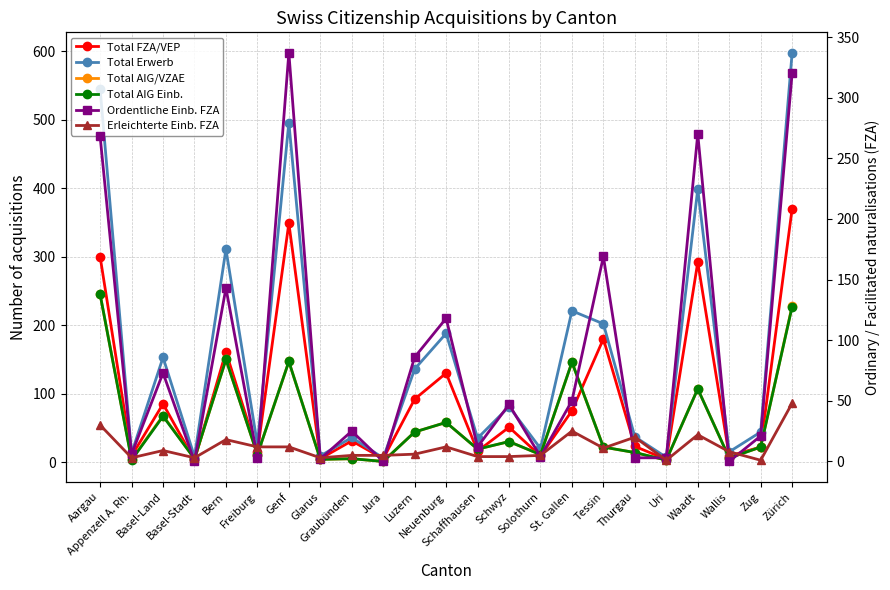

Is it true that Total AIG Einb. equals 199 at Genf?

False